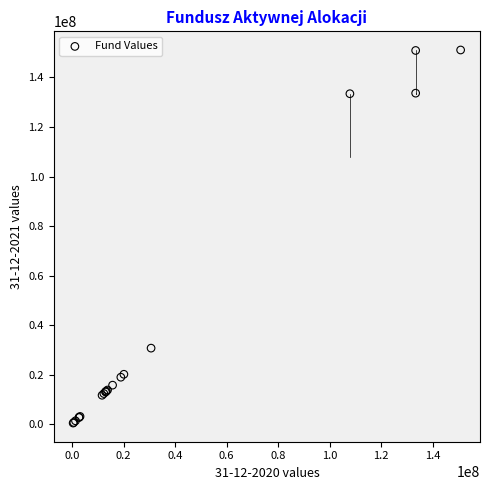

What Y value in the scatter plot is closest to 75775208?

30705354.5